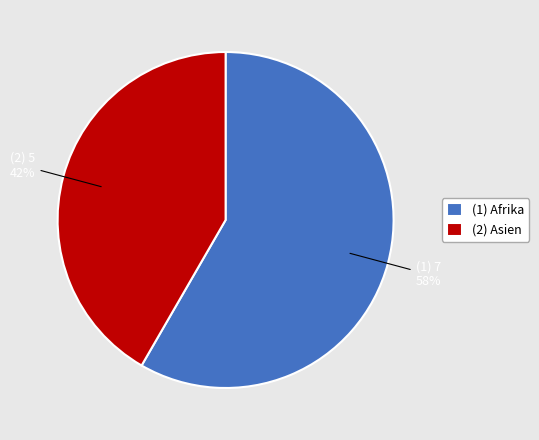

To the nearest percent, what is the combined percentage of (1) Afrika and (2) Asien?

100%